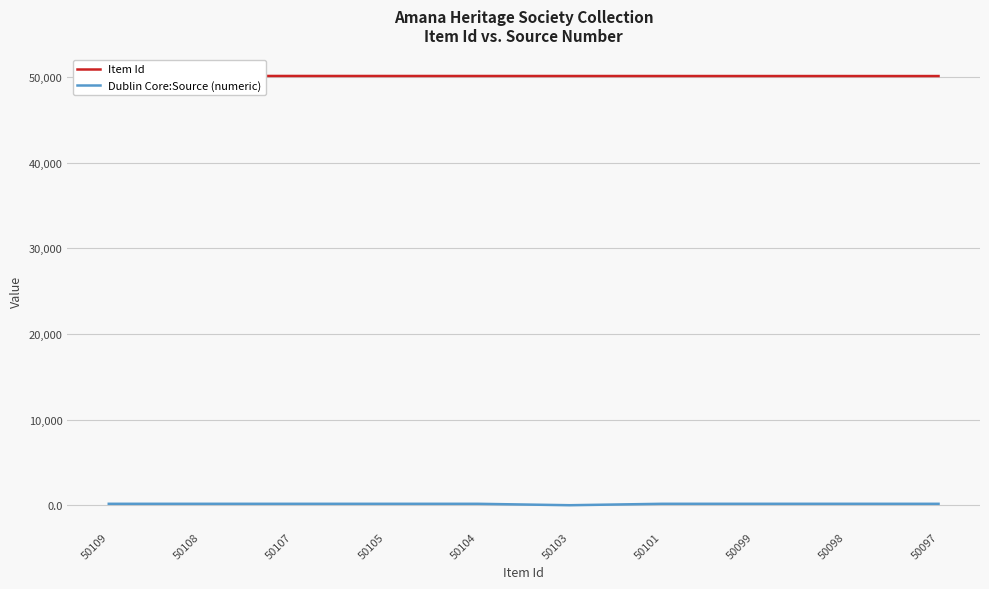

Between 50098 and 50109, which is larger?

50109